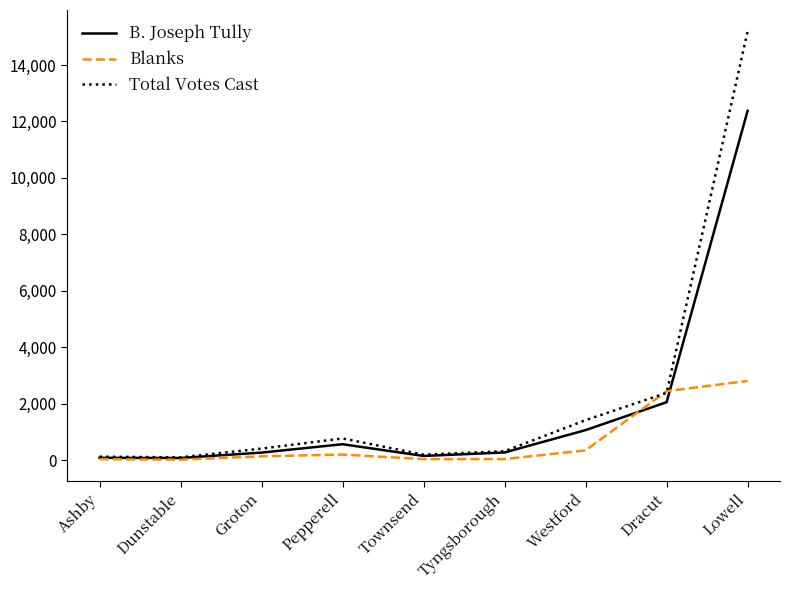

Where is B. Joseph Tully nearest to the value 6230?

Dracut